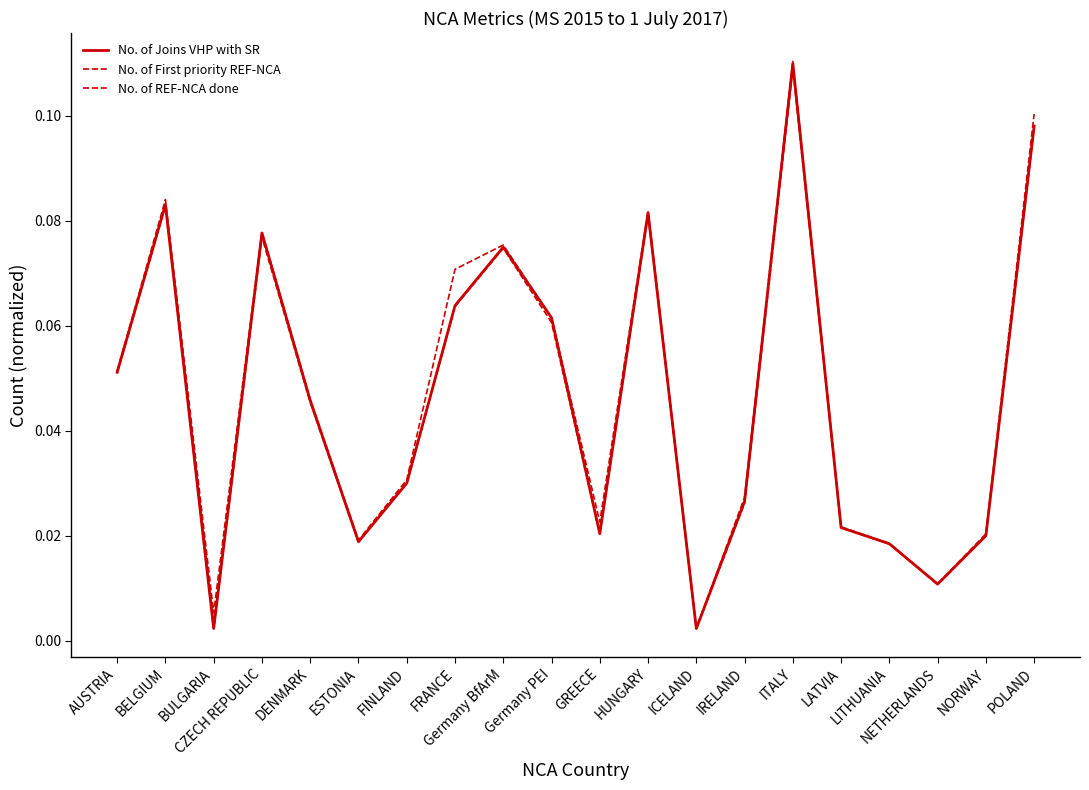

At which label is No. of First priority REF-NCA closest to 0?

ICELAND